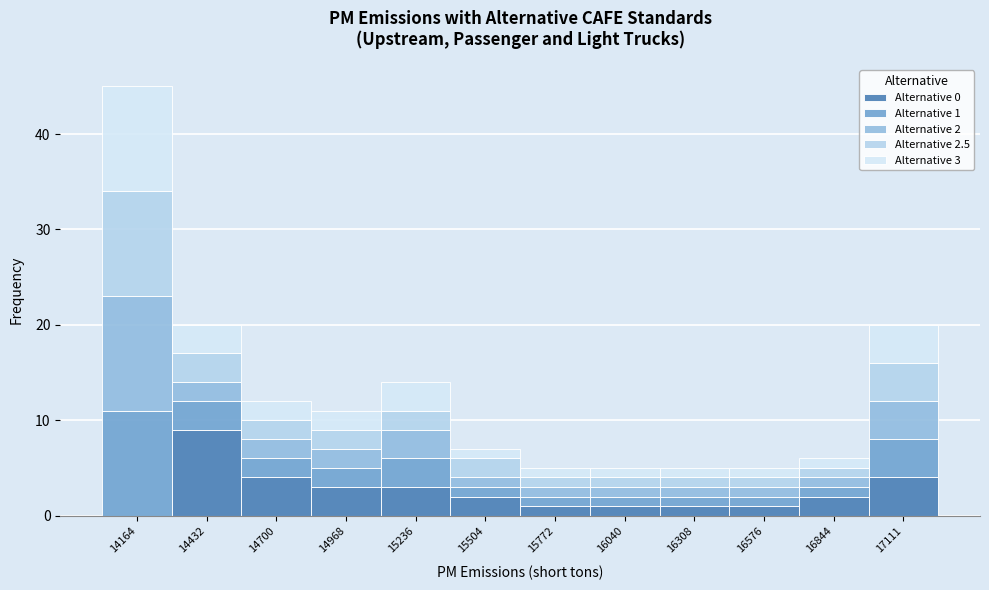

True or false: Alternative 0 has a value of 1 at 16308.

True